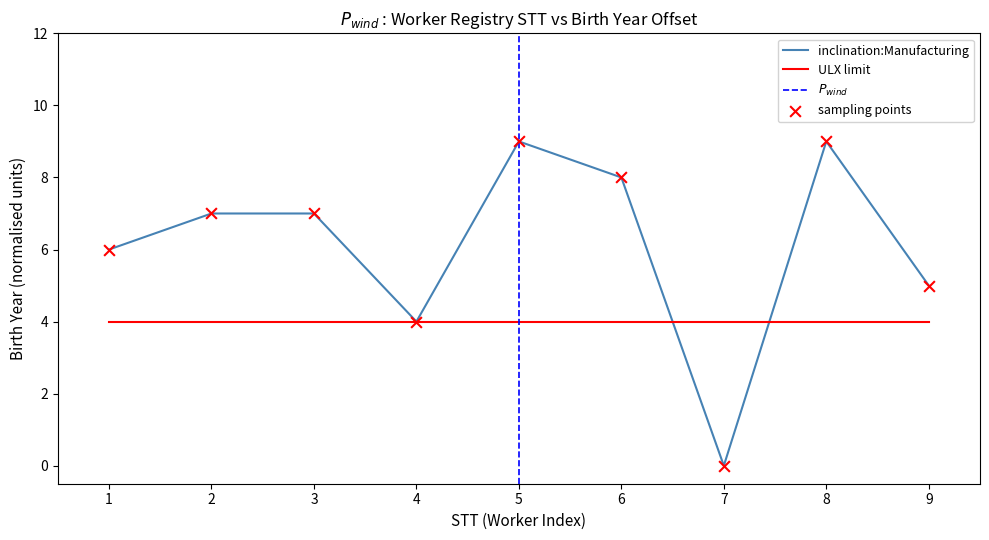

What is the lowest value of the ULX limit series?

4